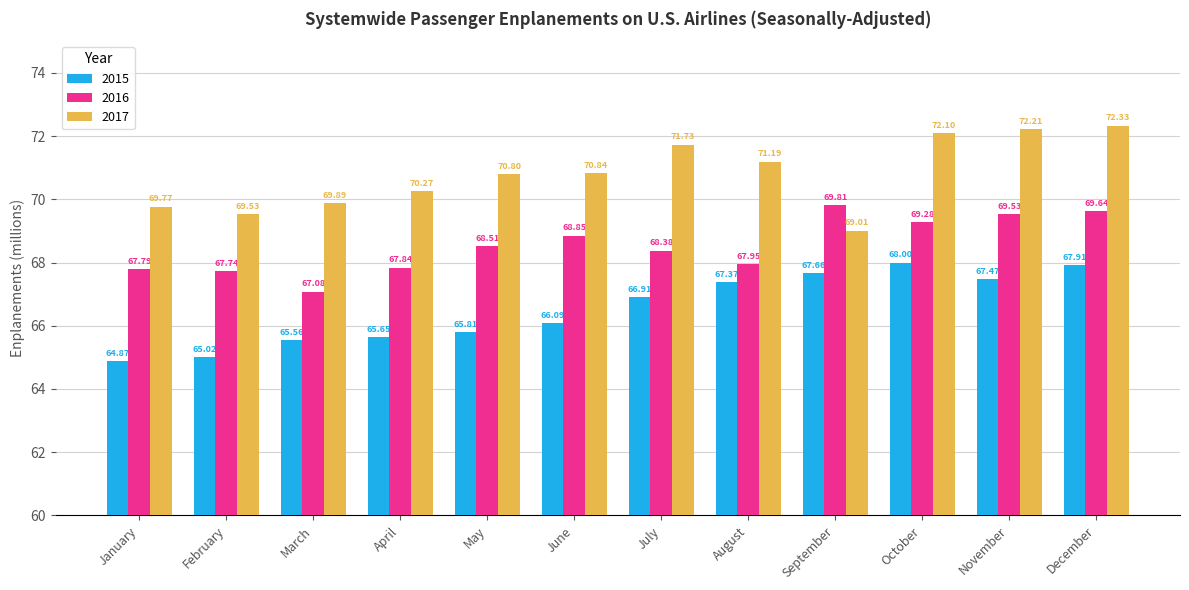

What is the difference between the second highest and minimum values in the 2016 series?

2.6